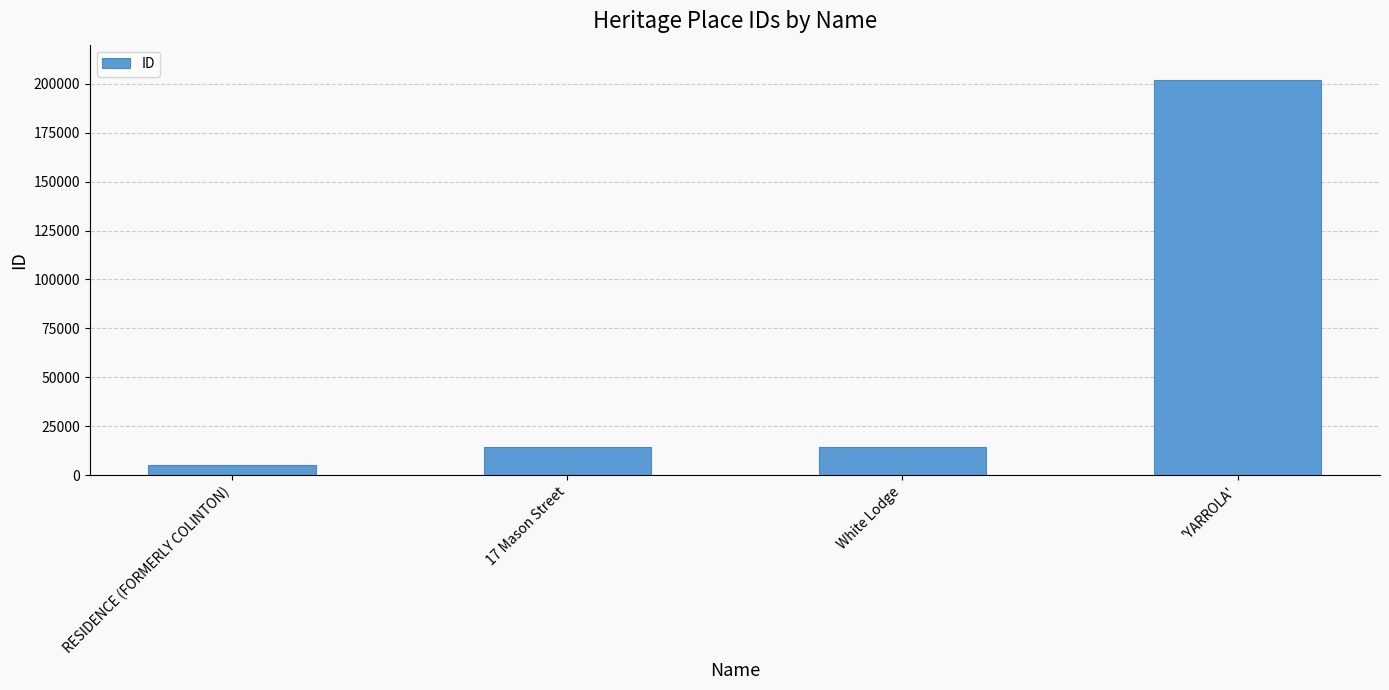

What is the change in value from 17 Mason Street to 'YARROLA'?

+187534